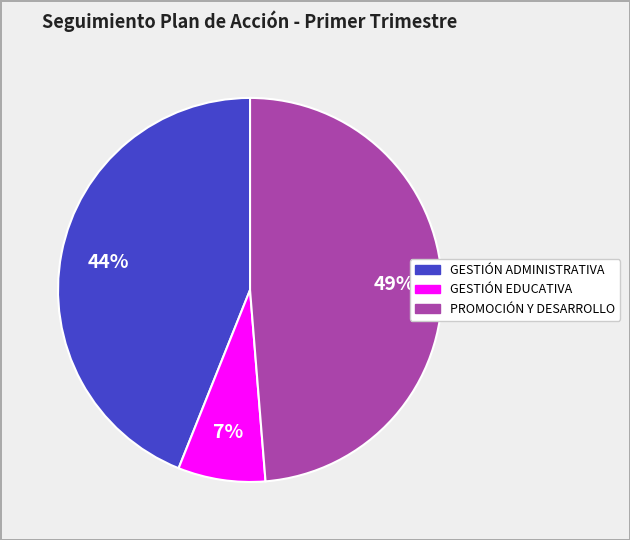

To the nearest percent, what is the average slice percentage?

33%